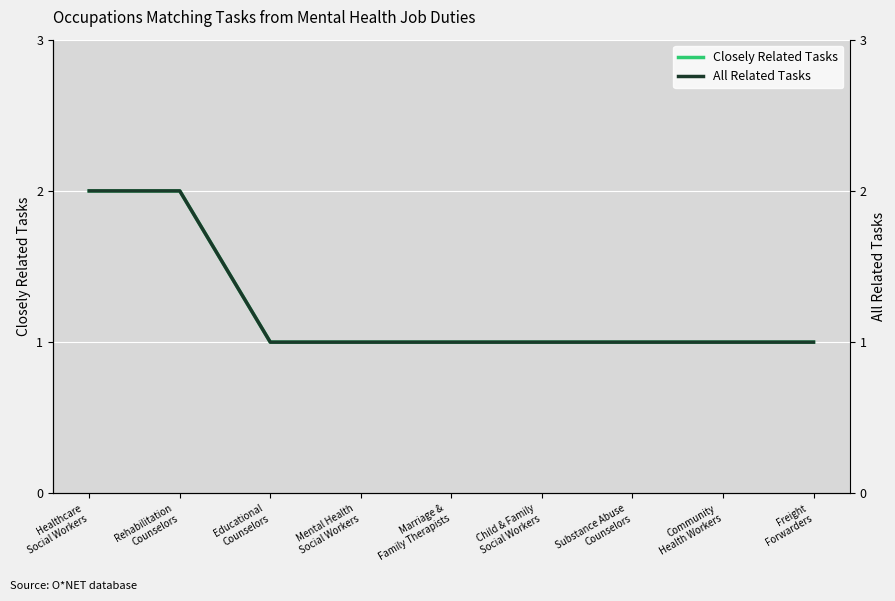

True or false: All Related Tasks and Closely Related Tasks intersect in this chart.

False